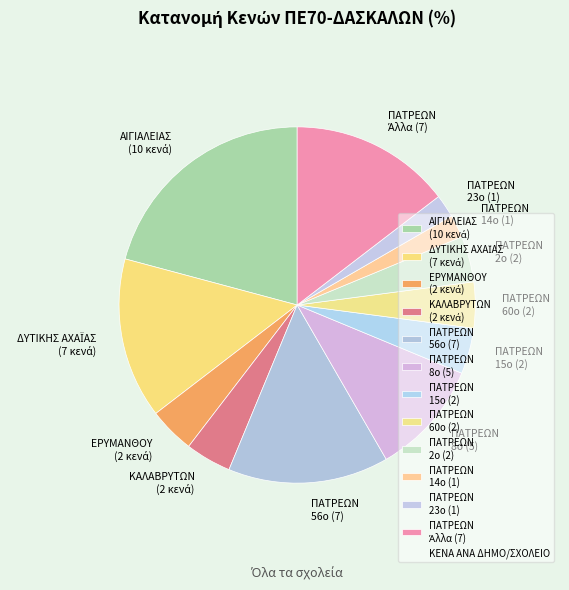

True or false: ΠΑΤΡΕΩΝ 14ο (1) accounts for 12% of the total.

False